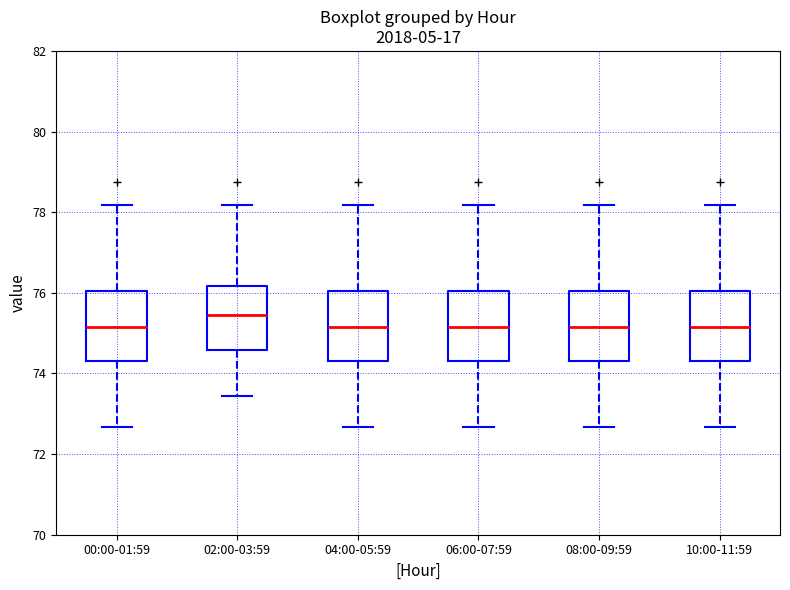

Where does the upper whisker of the box for 06:00-07:59 end on the y-axis? The values are not printed on the chart, so give them approximately, as read against the axis.

78.2